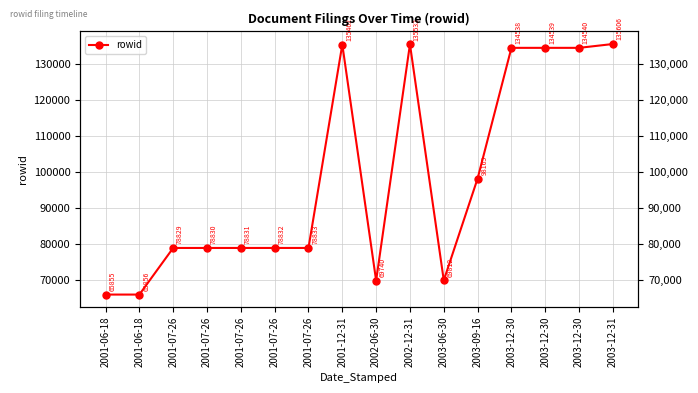

At which category does the chart reach its peak across all series?

2003-12-31